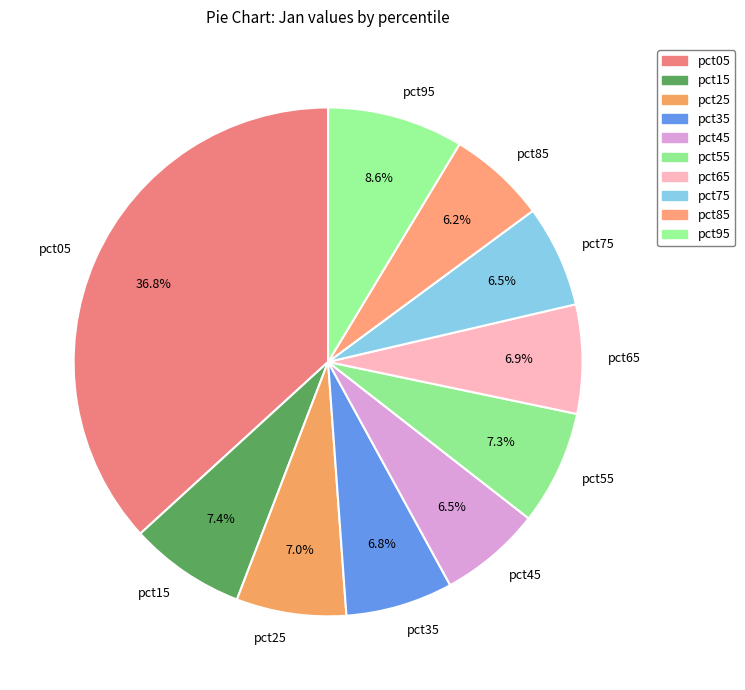

Is pct65 the majority of the pie?

No